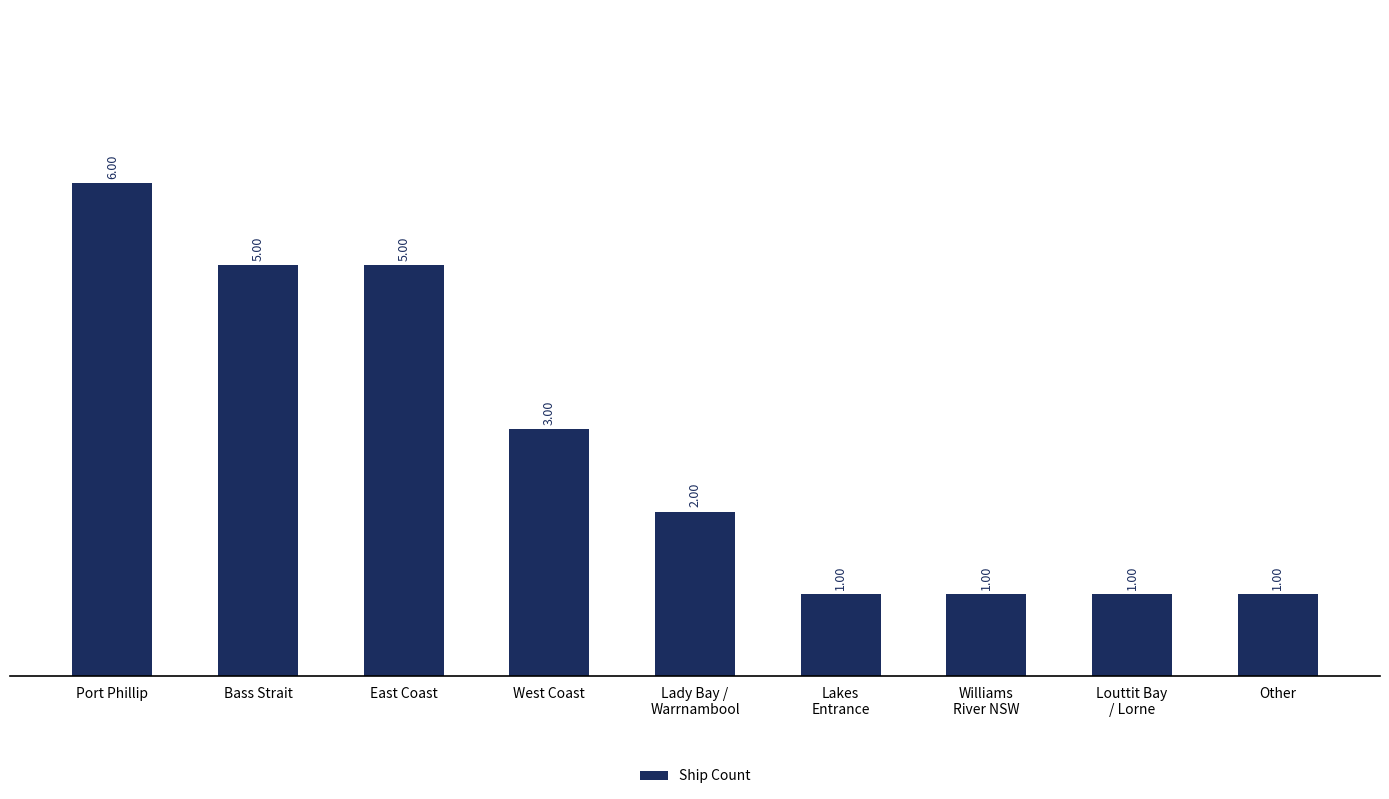

Reading right to left, extract all data points from this chart.

Other=1	Louttit Bay
/ Lorne=1	Williams
River NSW=1	Lakes
Entrance=1	Lady Bay /
Warrnambool=2	West Coast=3	East Coast=5	Bass Strait=5	Port Phillip=6